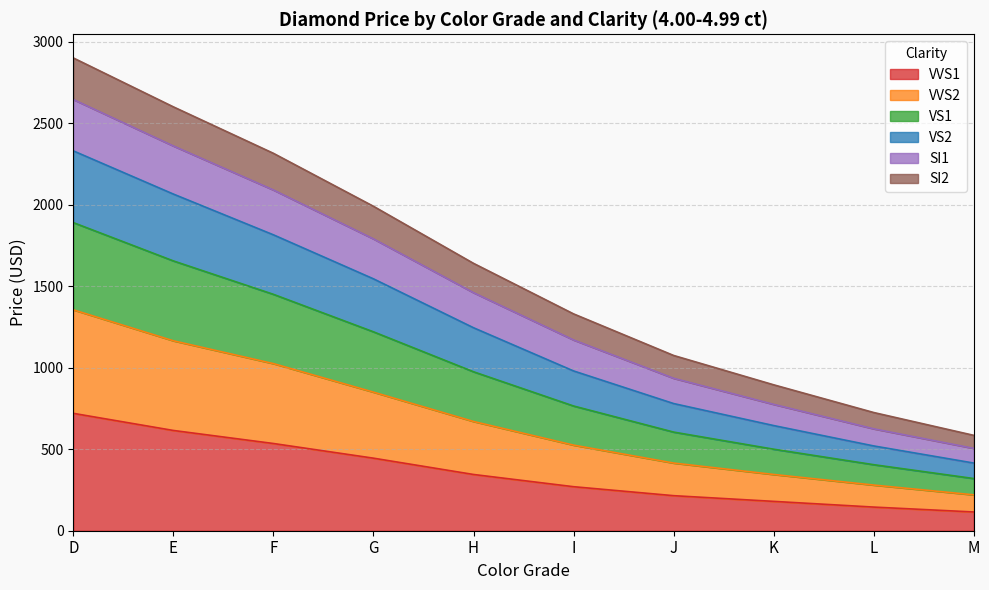

What is the total value across all series at G?

1990